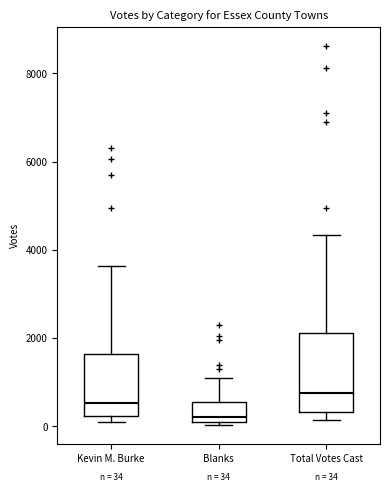

Comparing the boxes themselves (not the whiskers), which one is the tallest?

Total Votes Cast